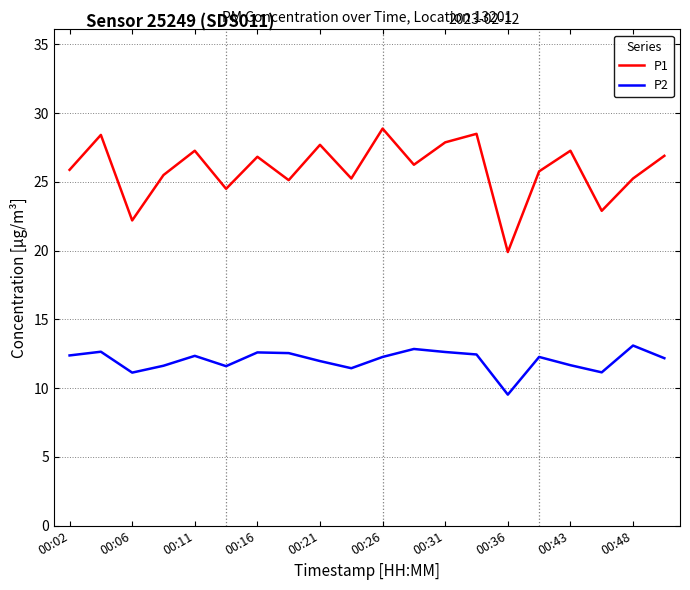

True or false: P2 and P1 intersect in this chart.

False